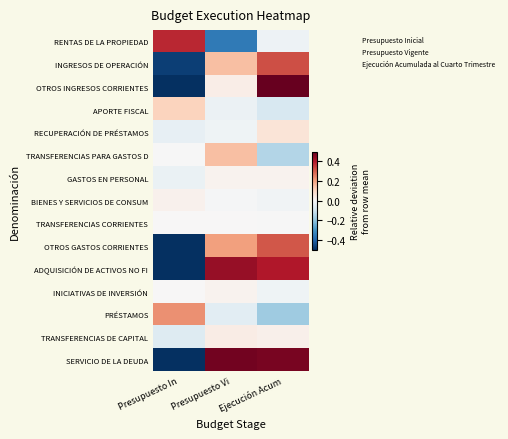

What is the difference between the APORTE FISCAL values at Presupuesto Vi and Ejecución Acum?

0.1